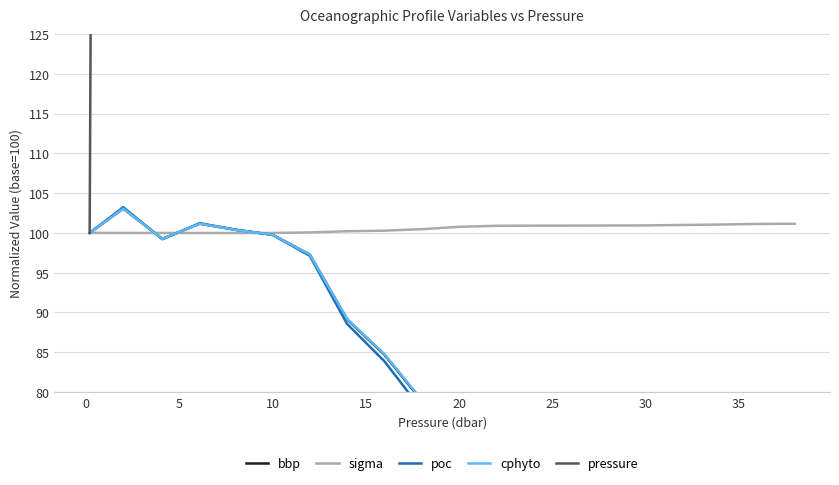

At how many categories does at least one series exceed 14144?

5